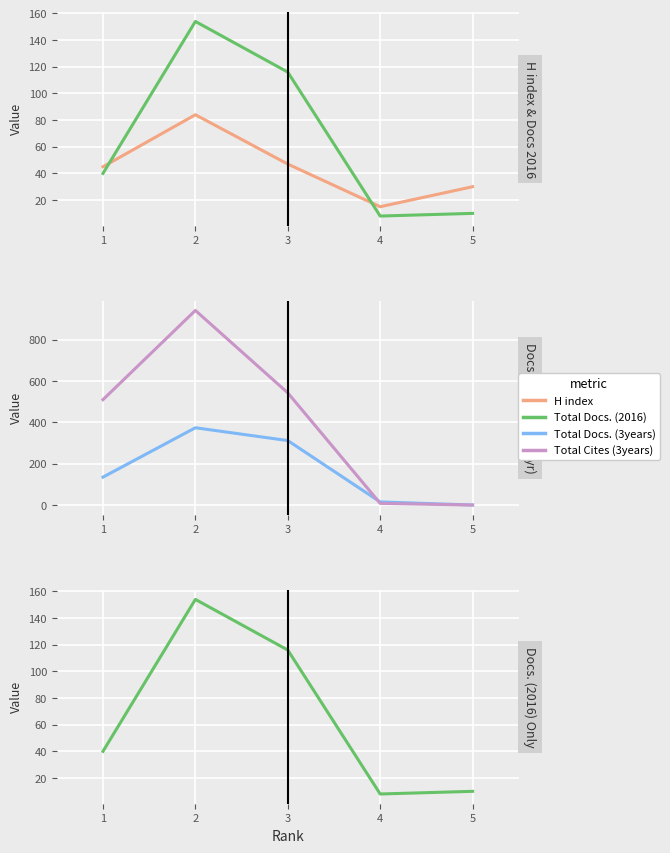

What value does the Total Docs. (2016) series have at 2, to the nearest 5?

155